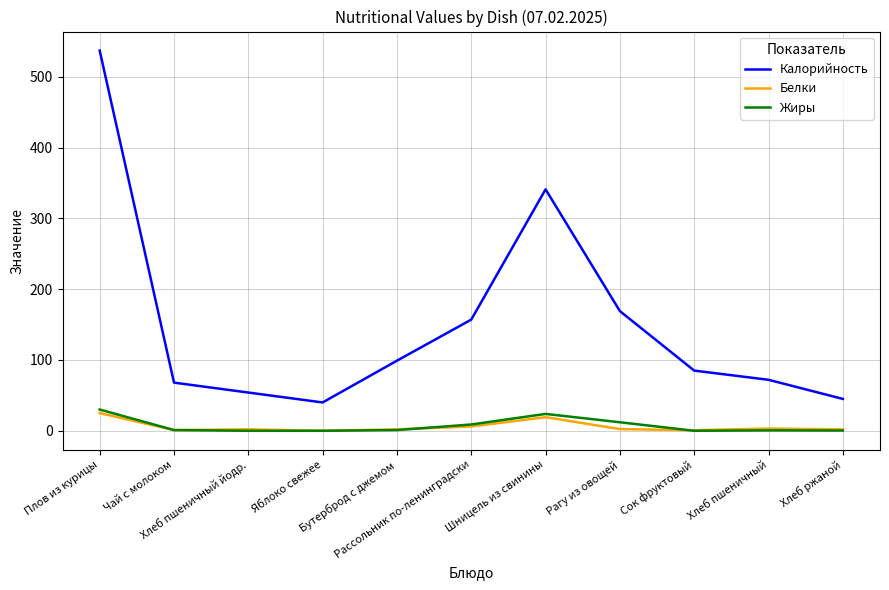

How many values in the Жиры series are below 1?

5